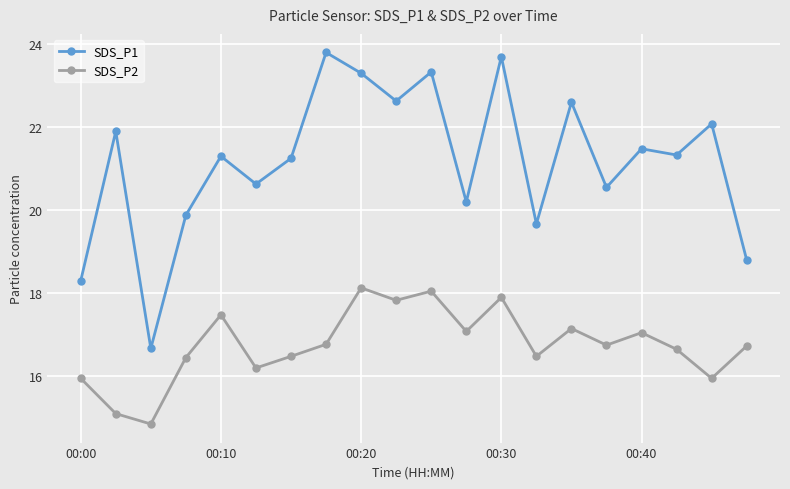

In SDS_P2, how many points are lower than both neighbors (excluding endpoints)?

7